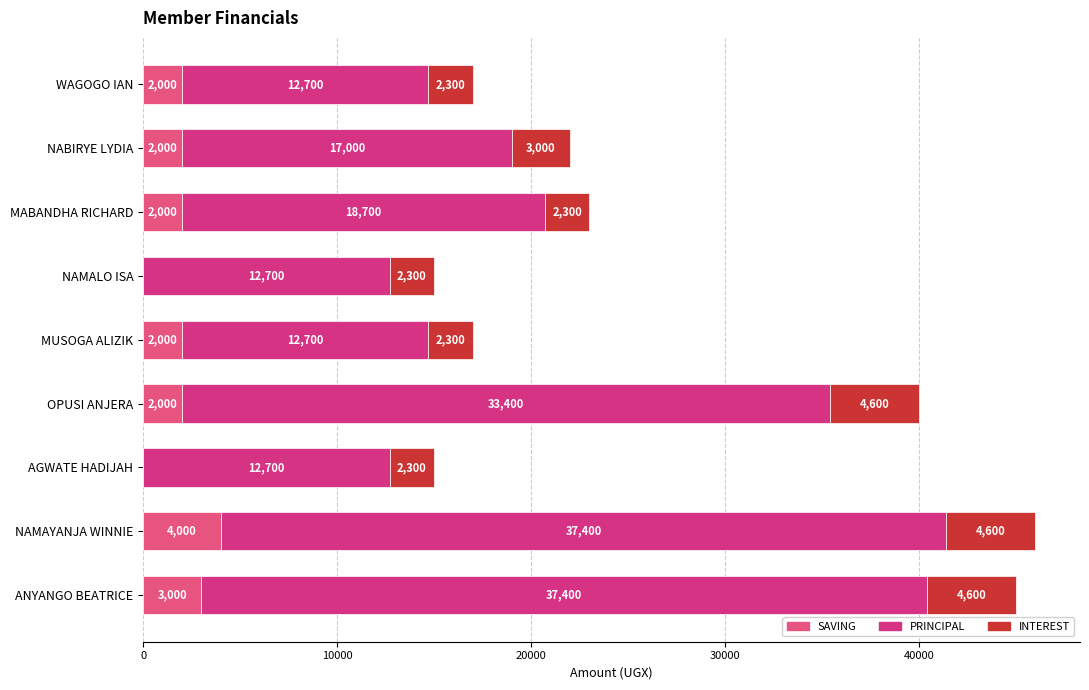

How many series are shown in this chart?

3